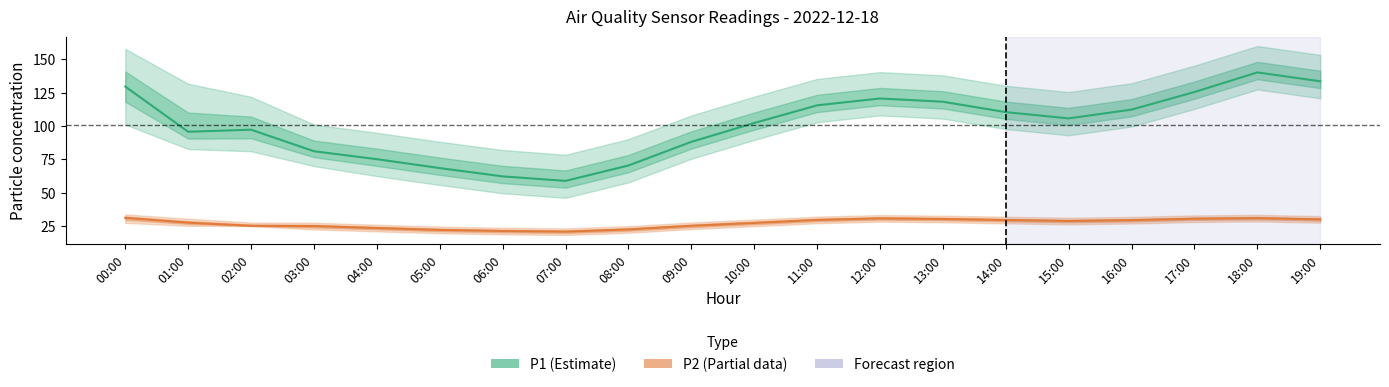

What is the value of the P1 point at the 6th from the left?

68.5